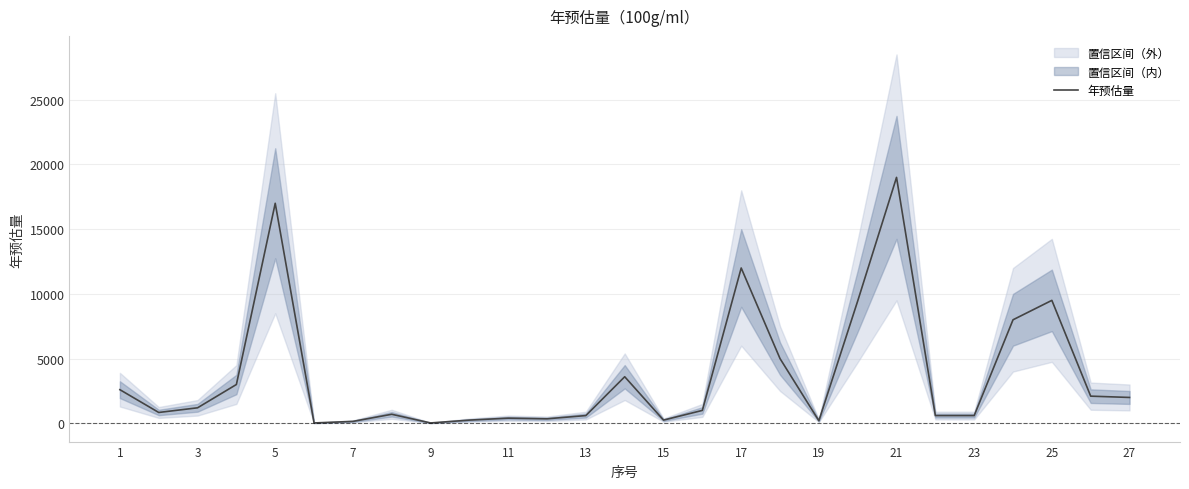

What is the maximum value for 年预估量?

19000